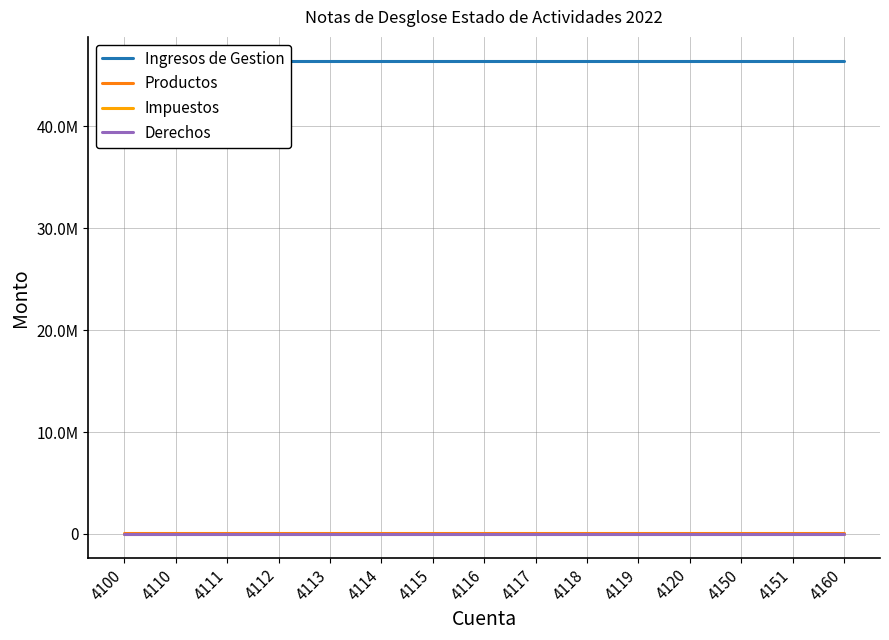

List the labels in order of Impuestos value, smallest first.

4100, 4110, 4111, 4112, 4113, 4114, 4115, 4116, 4117, 4118, 4119, 4120, 4150, 4151, 4160